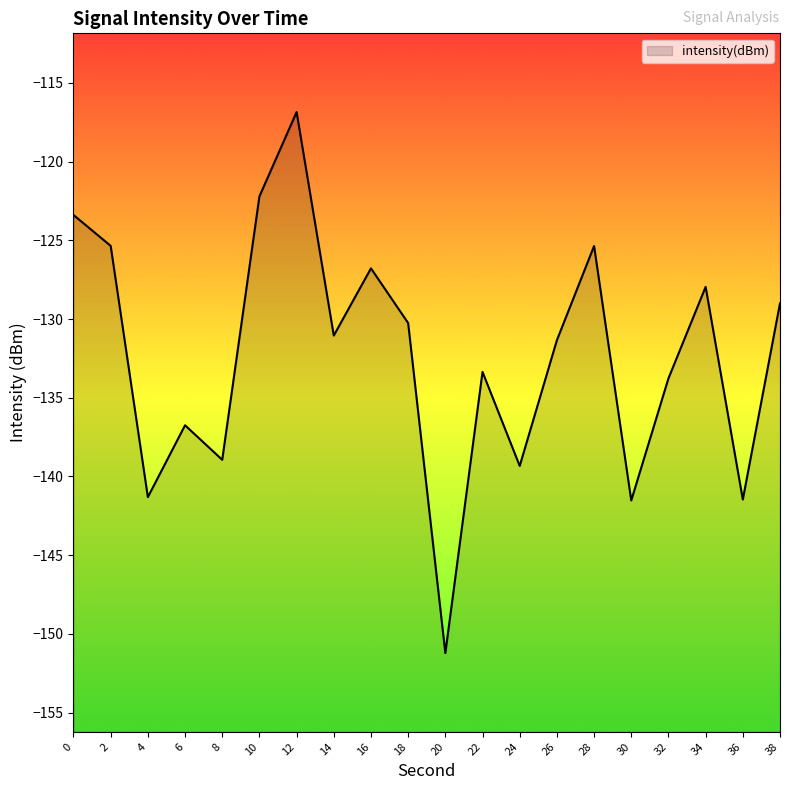

Rank the categories by value from lowest to highest.

20, 30, 36, 4, 24, 8, 6, 32, 22, 26, 14, 18, 38, 34, 16, 28, 2, 0, 10, 12